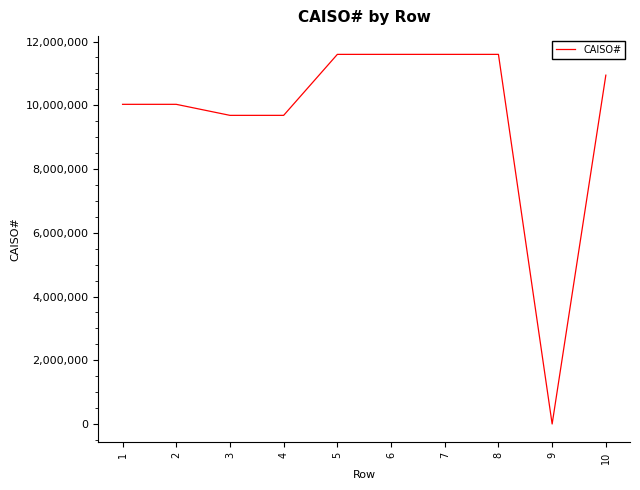

Approximately how many times larger is the value at 6 compared to 5?

1.0